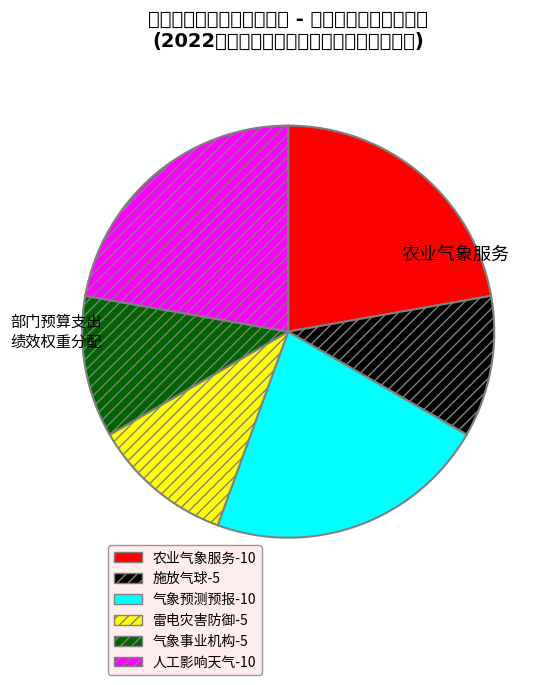

Between 气象事业机构 and 人工影响天气, which is larger?

人工影响天气